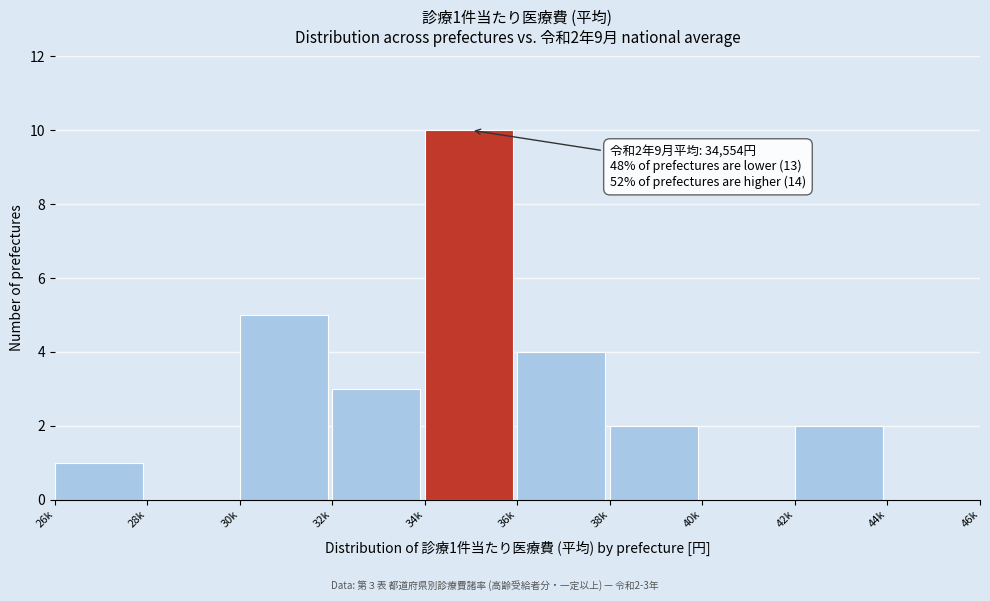

Reading right to left, what are all the values shown in this chart?

44k=0	42k=2	40k=0	38k=2	36k=4	34k=10	32k=3	30k=5	28k=0	26k=1